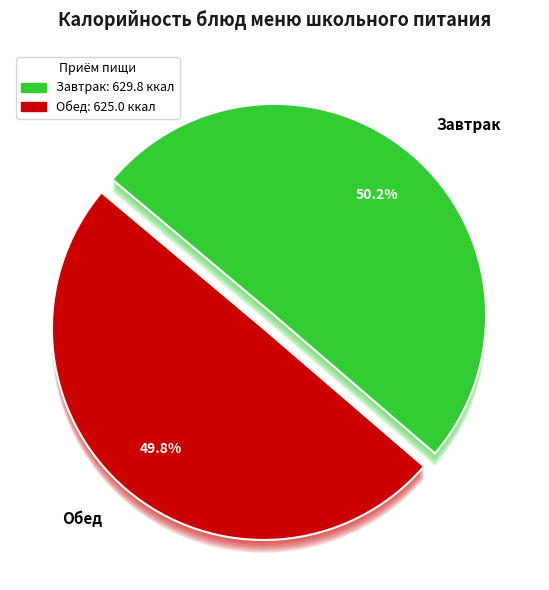

What is the largest slice in the pie chart?

Рис припущенный (завтрак)